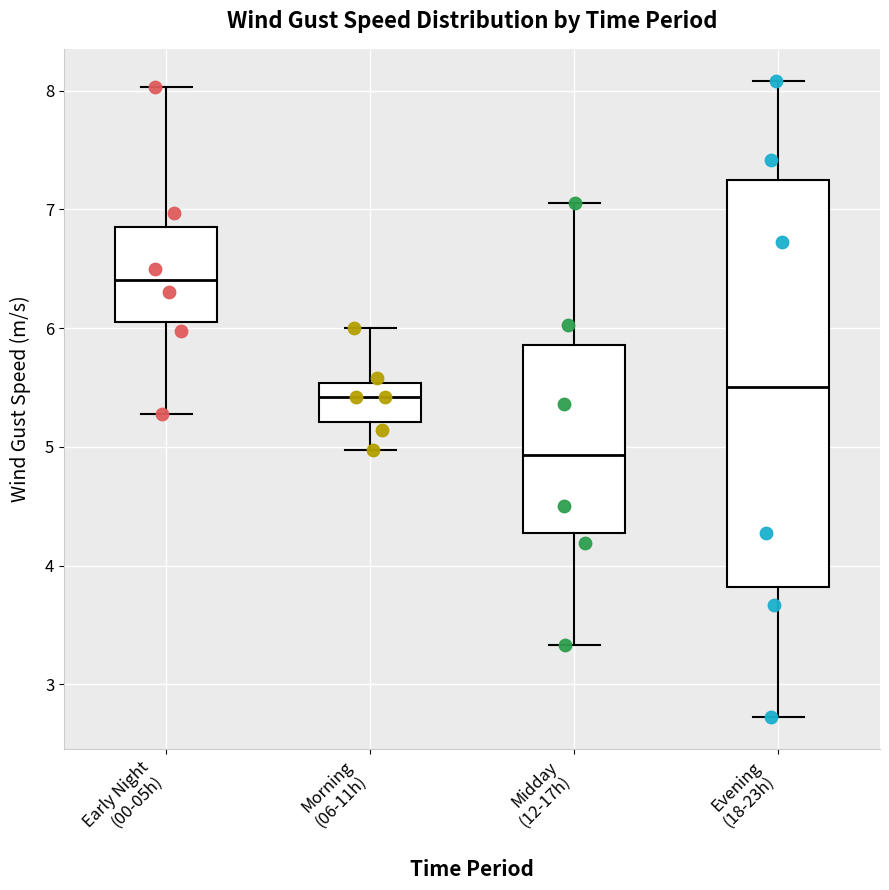

Which box is the tallest, from its lower edge to its upper edge?

Evening (18-23h)